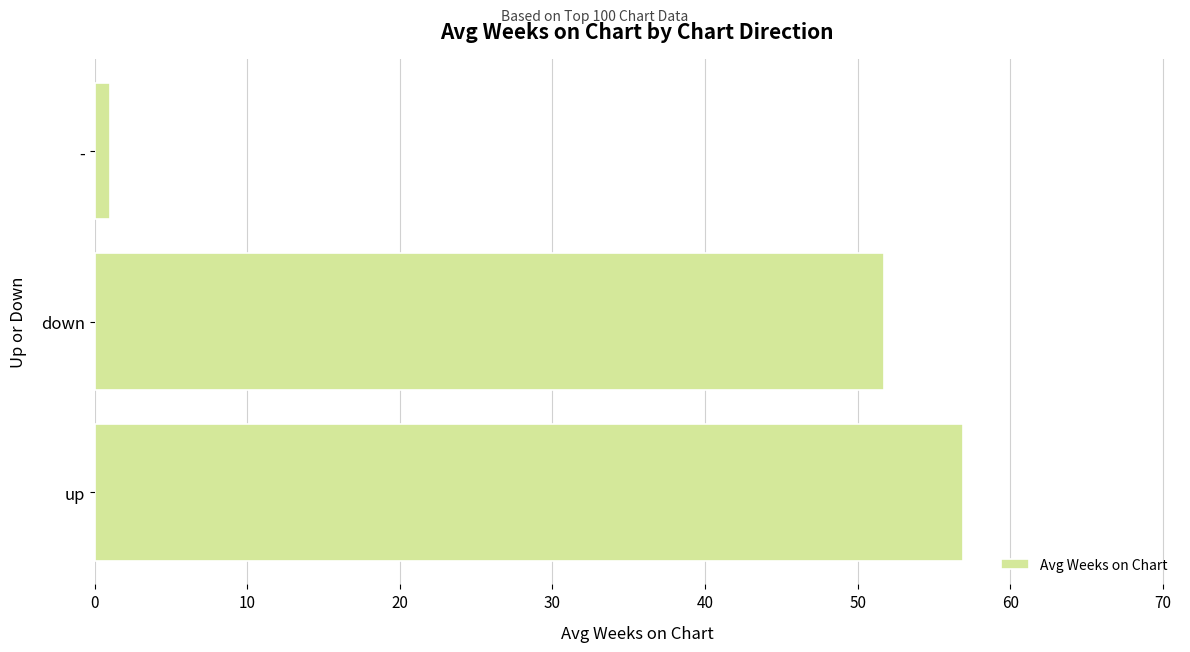

How many bars are there in total?

3